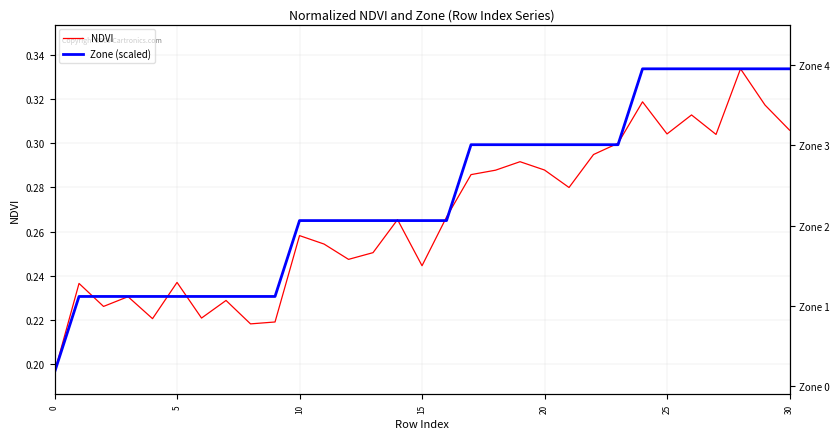

What is the label of the 7th point from the right?

24